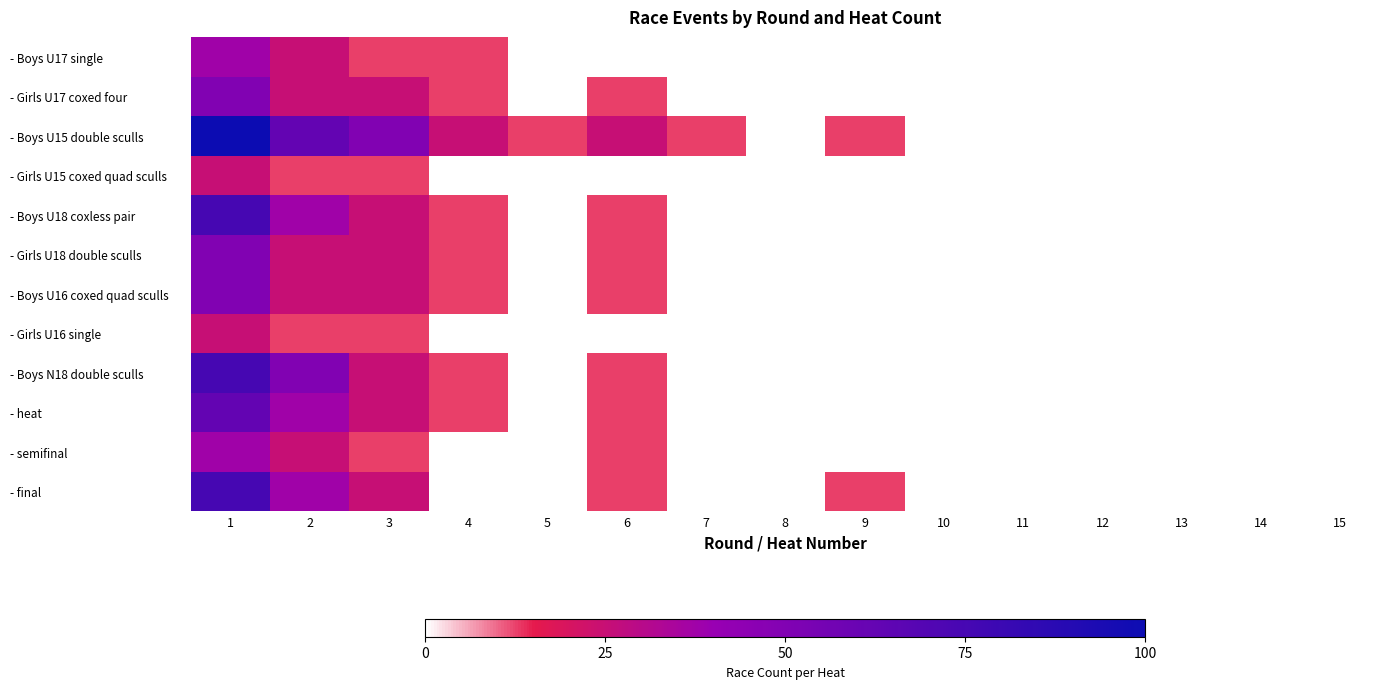

Rank the series at 10 from highest to lowest value.

- final, - semifinal, - heat, - Boys N18 double sculls, - Girls U16 single, - Boys U16 coxed quad sculls, - Girls U18 double sculls, - Boys U18 coxless pair, - Girls U15 coxed quad sculls, - Boys U15 double sculls, - Girls U17 coxed four, - Boys U17 single